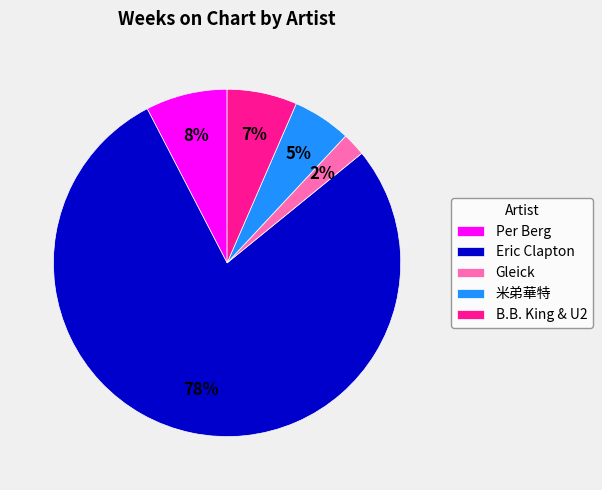

To the nearest percent, what portion does Per Berg represent?

8%